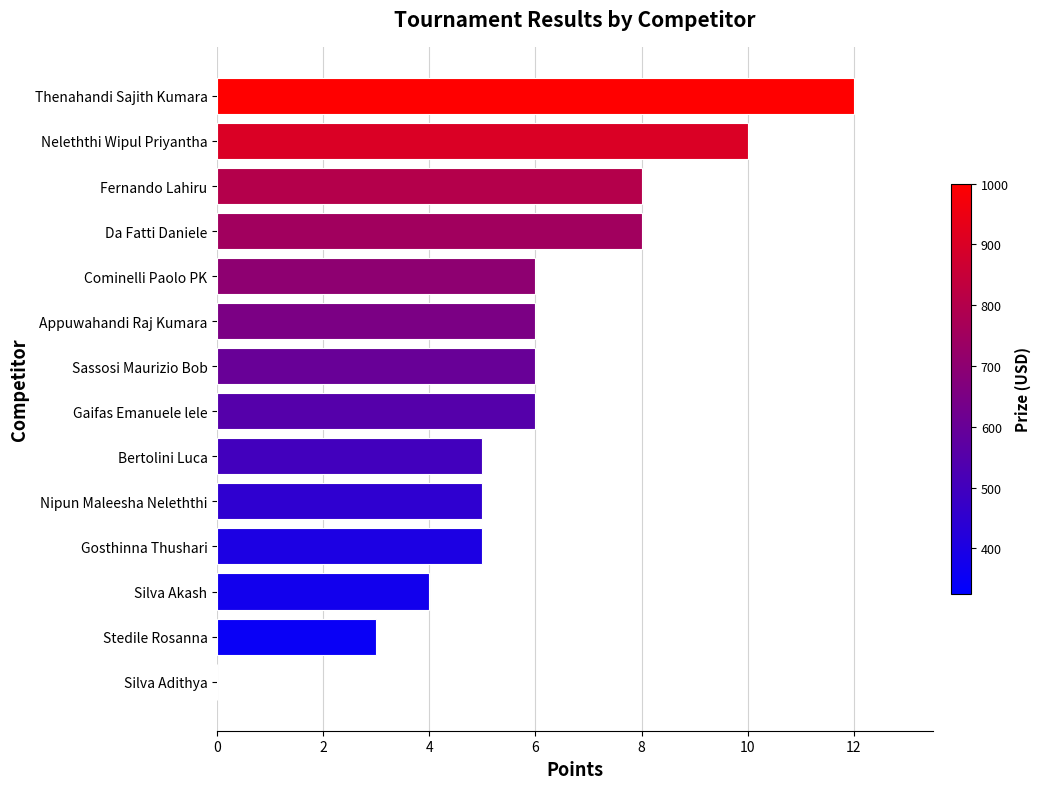

Reading bottom to top, extract all data points from this chart.

Silva Adithya=0	Stedile Rosanna=3	Silva Akash=4	Gosthinna Thushari=5	Nipun Maleesha Neleththi=5	Bertolini Luca=5	Gaifas Emanuele lele=6	Sassosi Maurizio Bob=6	Appuwahandi Raj Kumara=6	Cominelli Paolo PK=6	Da Fatti Daniele=8	Fernando Lahiru=8	Neleththi Wipul Priyantha=10	Thenahandi Sajith Kumara=12